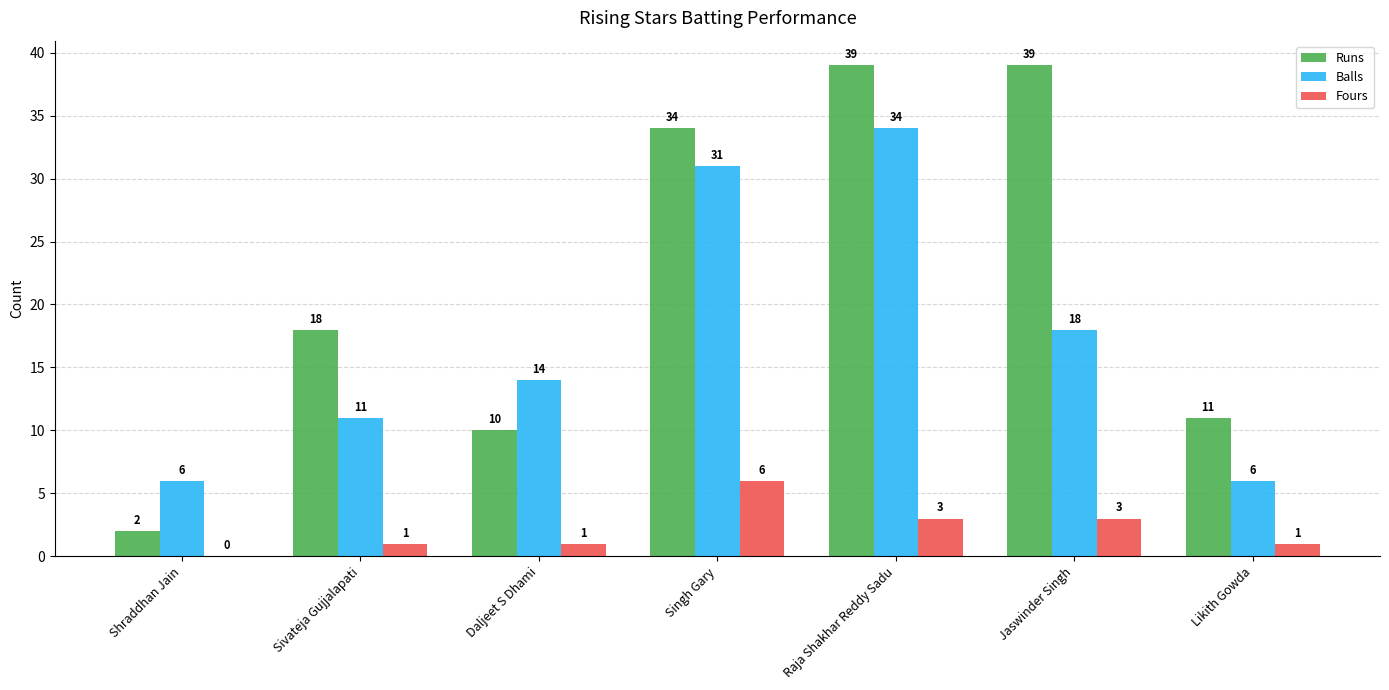

Read the Fours value at Singh Gary.

6